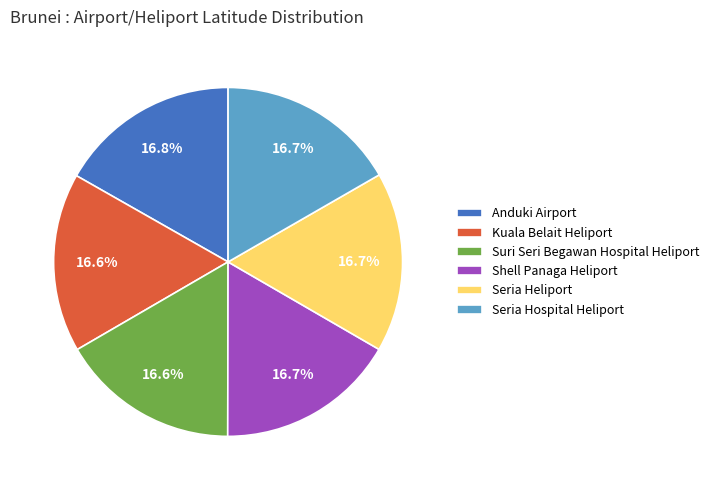

What percentage is NOT represented by Anduki Airport?

83.2%